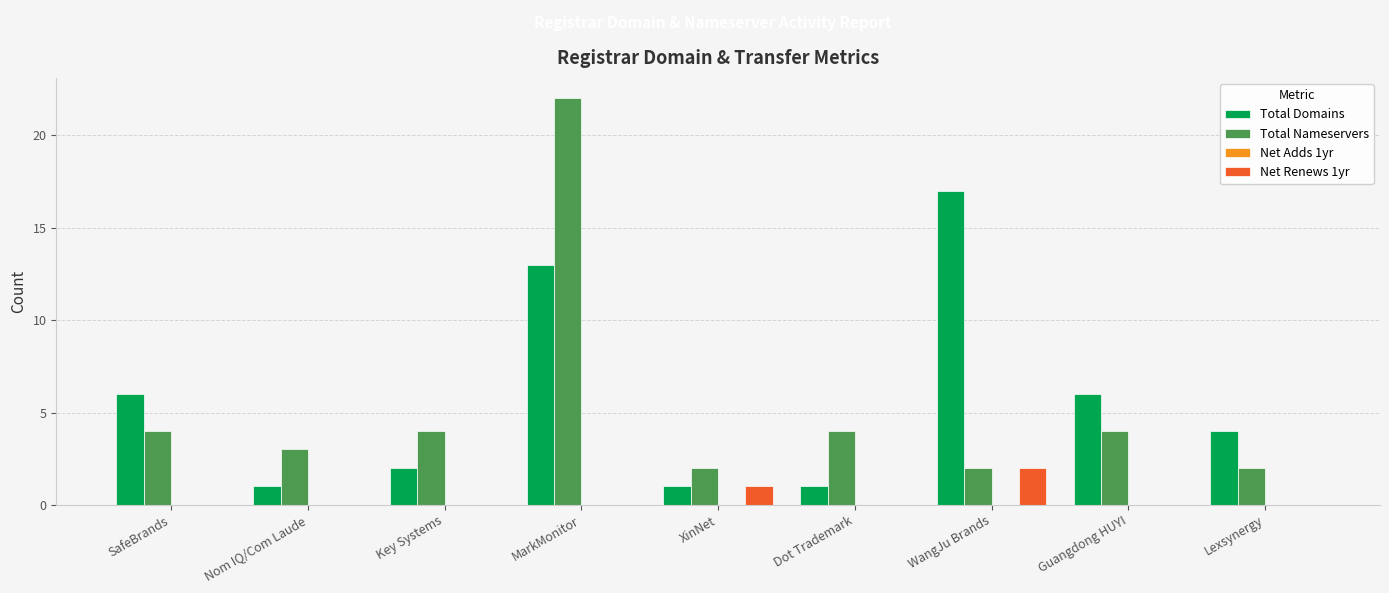

What is the sum of the Total Domains values at XinNet and Guangdong HUYI?

7